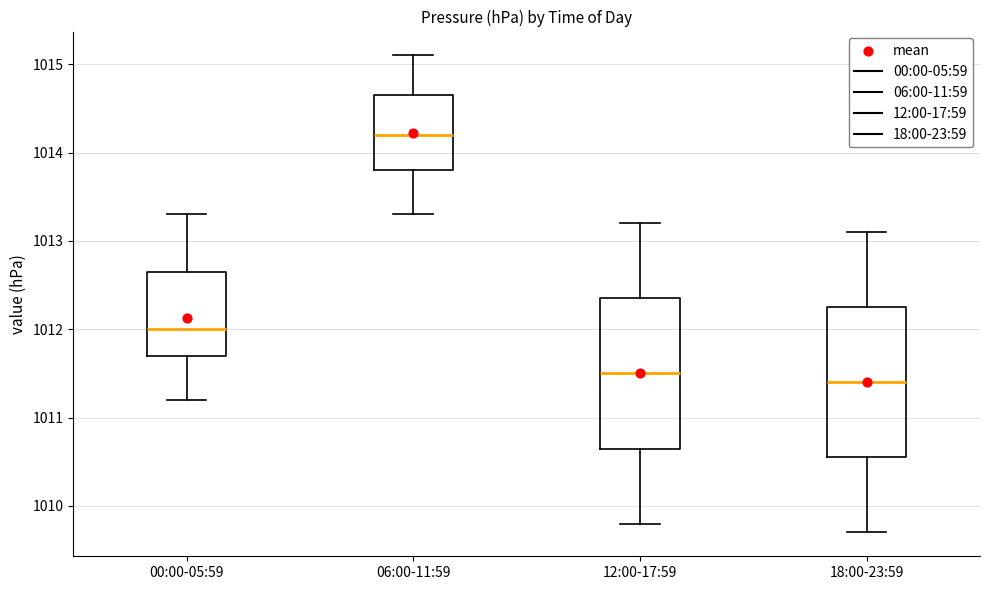

Where does the upper whisker of the box for 06:00-11:59 end on the y-axis? The values are not printed on the chart, so give them approximately, as read against the axis.

1015.1